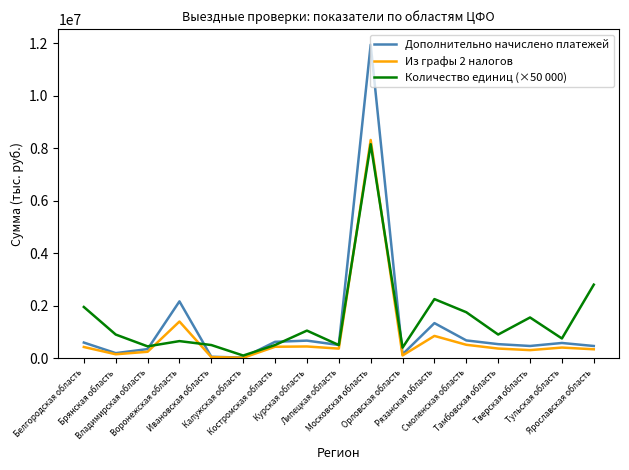

Which series has the largest range (max minus min)?

Дополнительно начислено платежей